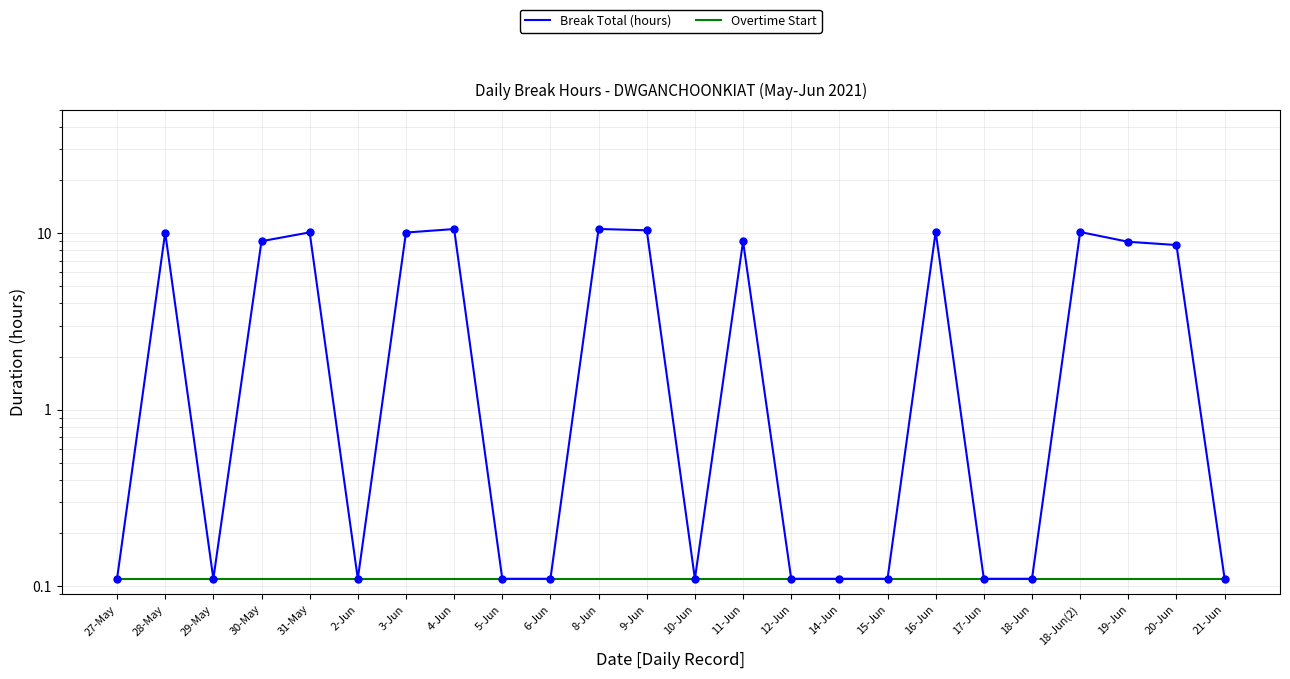

Which series reaches the maximum Y coordinate?

Break Total (hours)